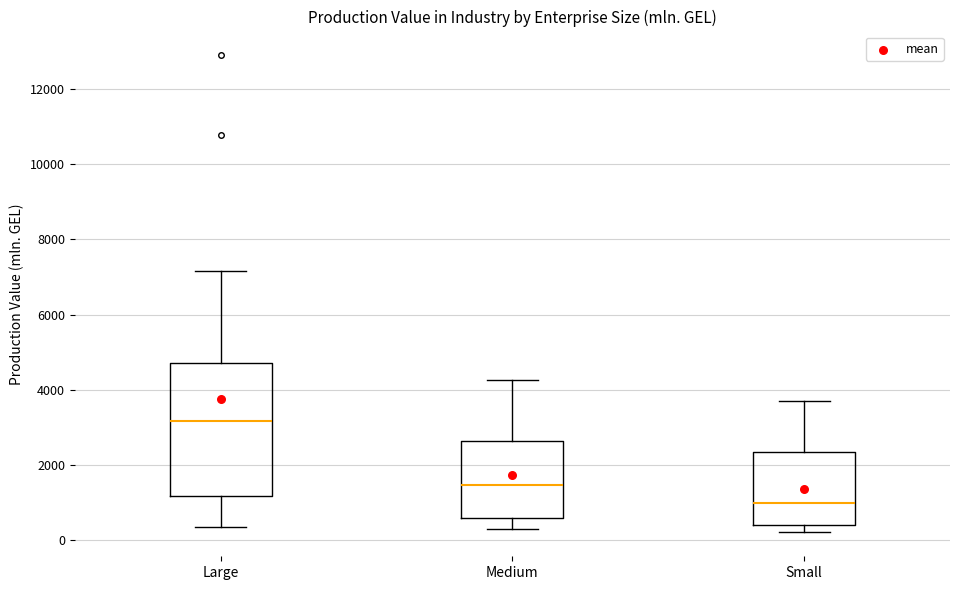

Reading left to right, transcribe this box plot: for each box, give where its median line is, the range the box spans, and where its two whiskers end, as read against the y-axis. The values are not printed on the chart, so give them approximately, as read against the axis.

Large: median 3200, box 1200 to 4800, whiskers 400 to 7200
Medium: median 1400, box 600 to 2600, whiskers 200 to 4200
Small: median 1000, box 400 to 2400, whiskers 200 to 3800